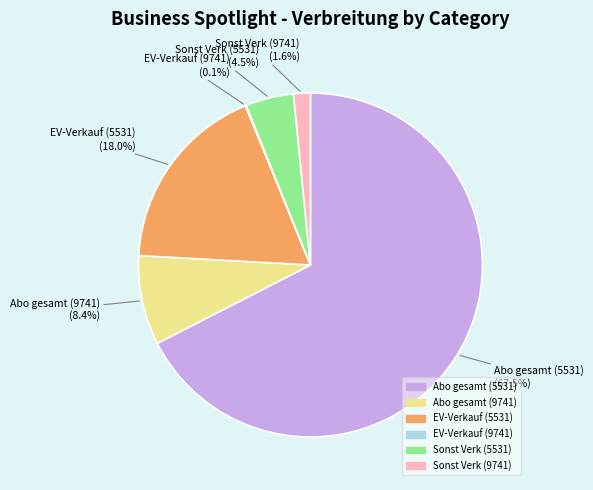

Combined, what portion of the pie is Sonst Verk (9741) and Sonst Verk (5531)?

6.1%